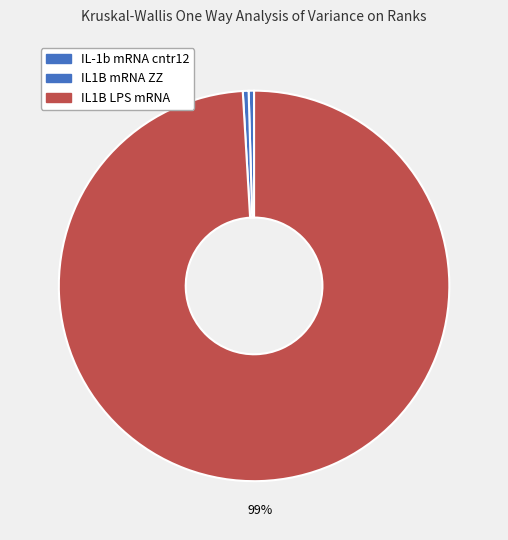

How many segments does this pie chart have?

3